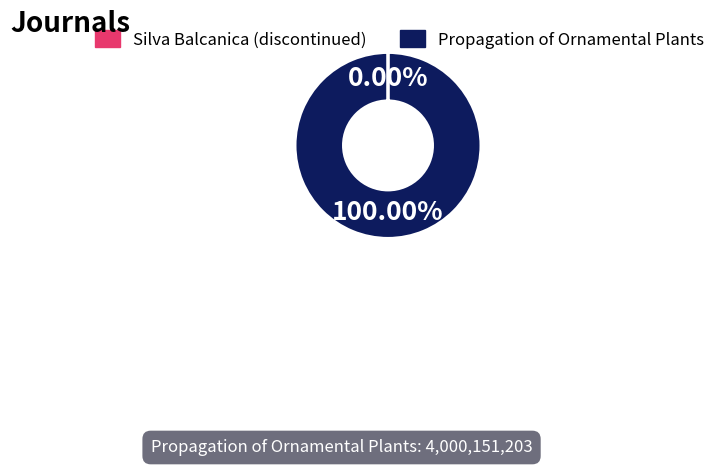

What is the majority slice?

Propagation of Ornamental Plants